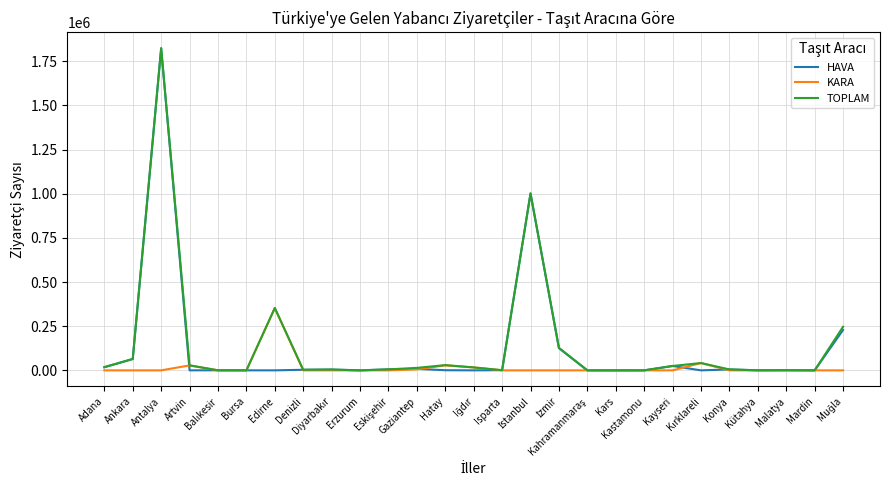

What is the maximum value shown in the chart?

1823263